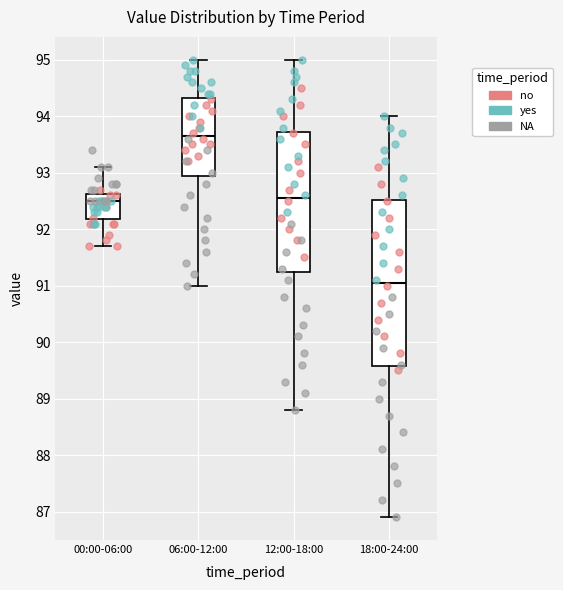

Reading left to right, read every box against the y-axis: the position of its median line, the range the box covers, and the ends of its whiskers. The values are not printed on the chart, so give them approximately, as read against the axis.

00:00-06:00: median 92.5, box 92.2 to 92.6, whiskers 91.7 to 93.1
06:00-12:00: median 93.7, box 93.0 to 94.3, whiskers 91.0 to 95.0
12:00-18:00: median 92.6, box 91.3 to 93.7, whiskers 88.8 to 95.0
18:00-24:00: median 91.1, box 89.6 to 92.5, whiskers 86.9 to 94.0